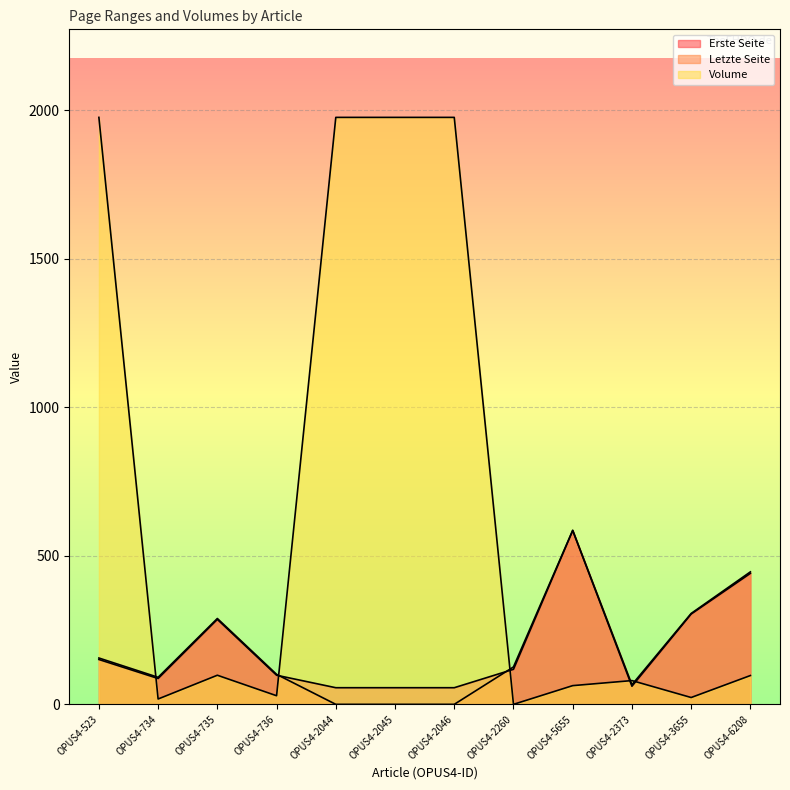

What is the difference between the maximum and minimum values in the Volume series?

1976